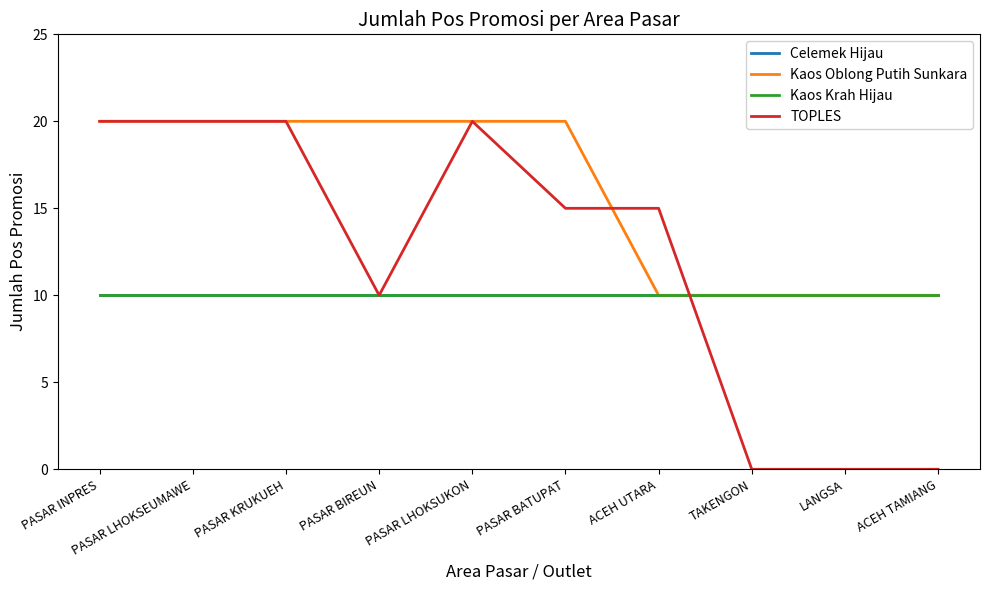

How many lines are shown in the chart?

4